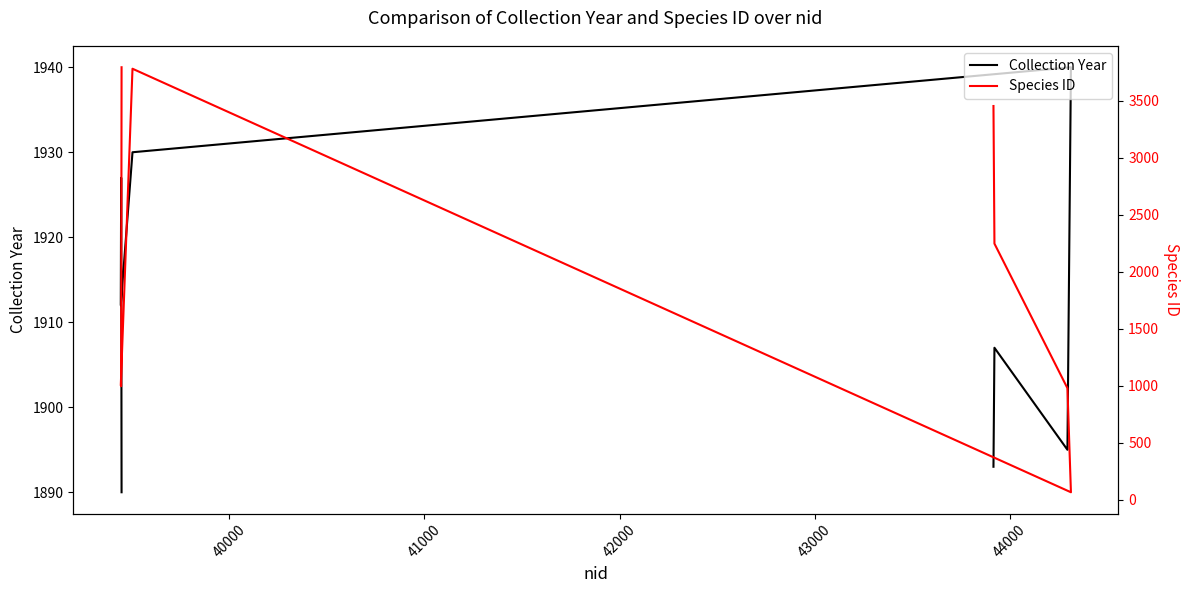

What are all the series names shown in the legend?

Collection Year, Species ID